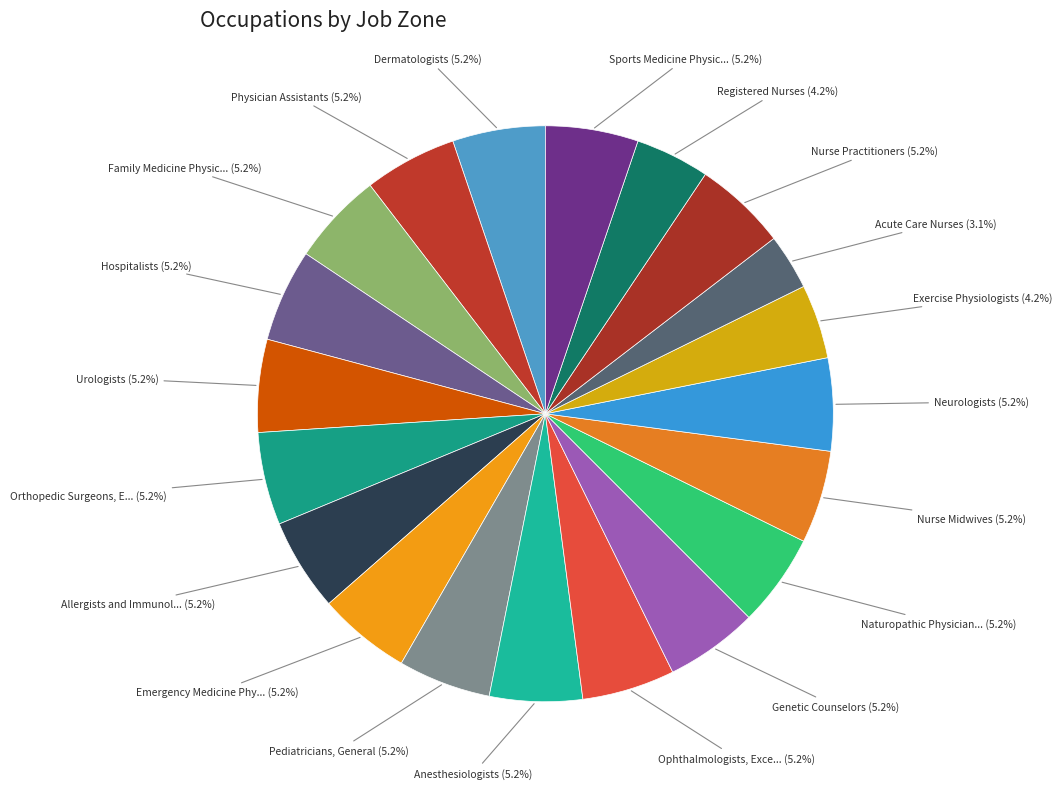

Rank the categories by value from lowest to highest.

Acute Care Nurses, Exercise Physiologists, Registered Nurses, Dermatologists, Physician Assistants, Family Medicine Physicians, Hospitalists, Urologists, Orthopedic Surgeons, Except Pediatric, Allergists and Immunologists, Emergency Medicine Physicians, Pediatricians, General, Anesthesiologists, Ophthalmologists, Except Pediatric, Genetic Counselors, Naturopathic Physicians, Nurse Midwives, Neurologists, Nurse Practitioners, Sports Medicine Physicians